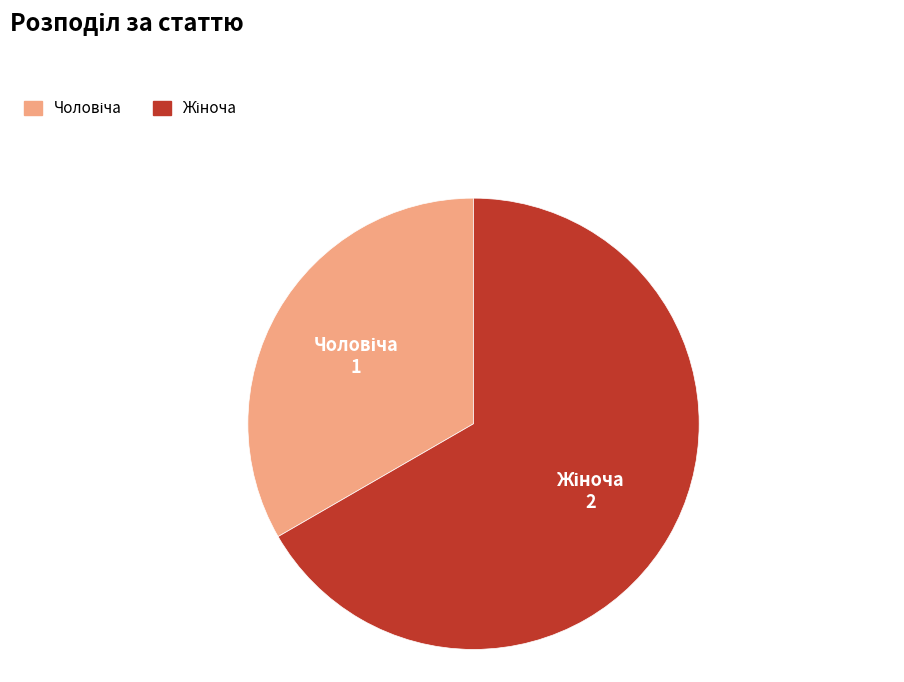

Does any single category account for the majority?

Yes